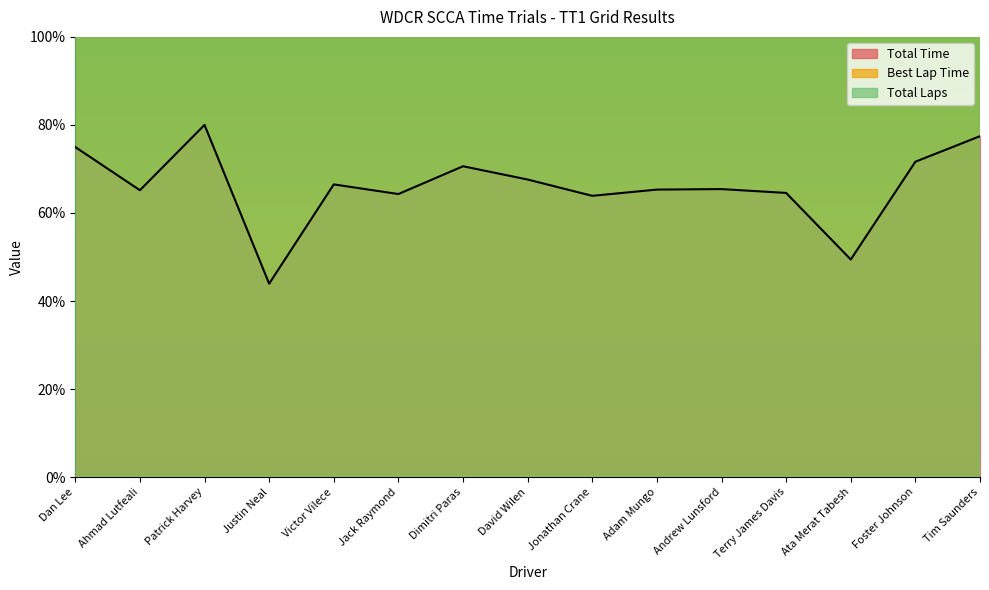

Which series has the largest range (max minus min)?

Total Laps